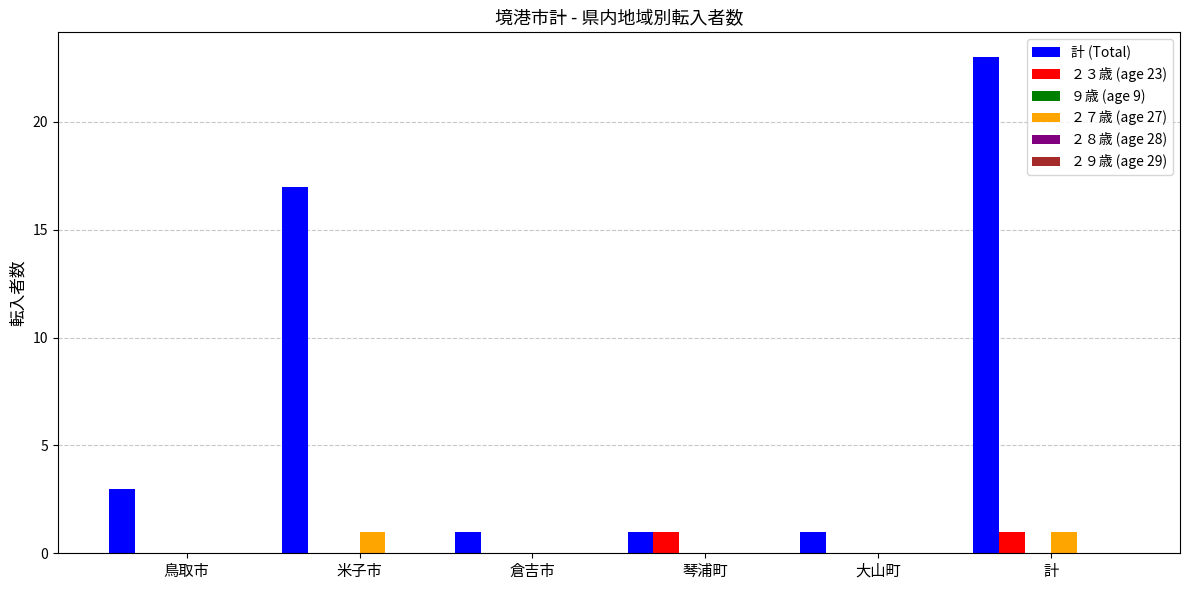

What is the maximum value shown in the chart?

23